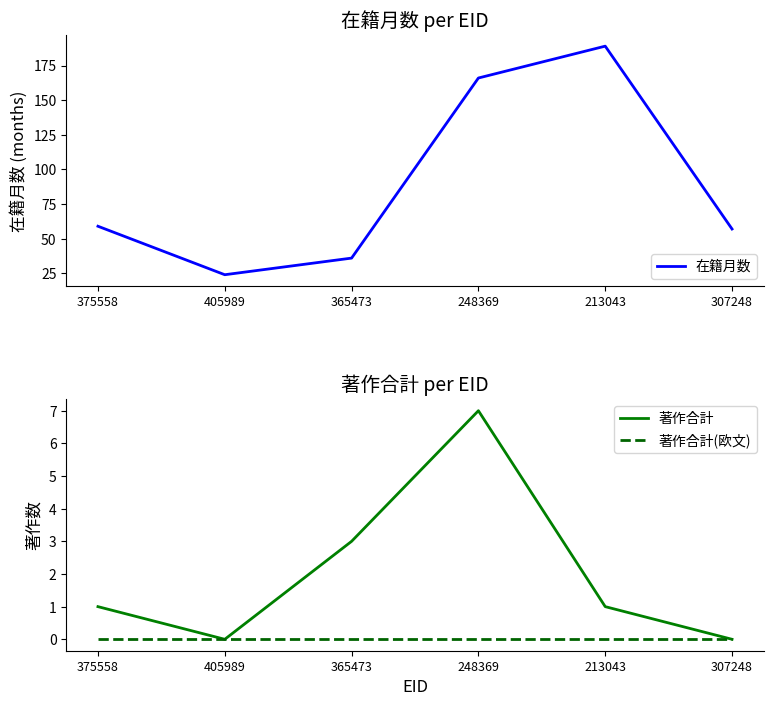

At 307248, list the series in order from largest to smallest.

在籍月数, 著作合計, 著作合計(欧文)